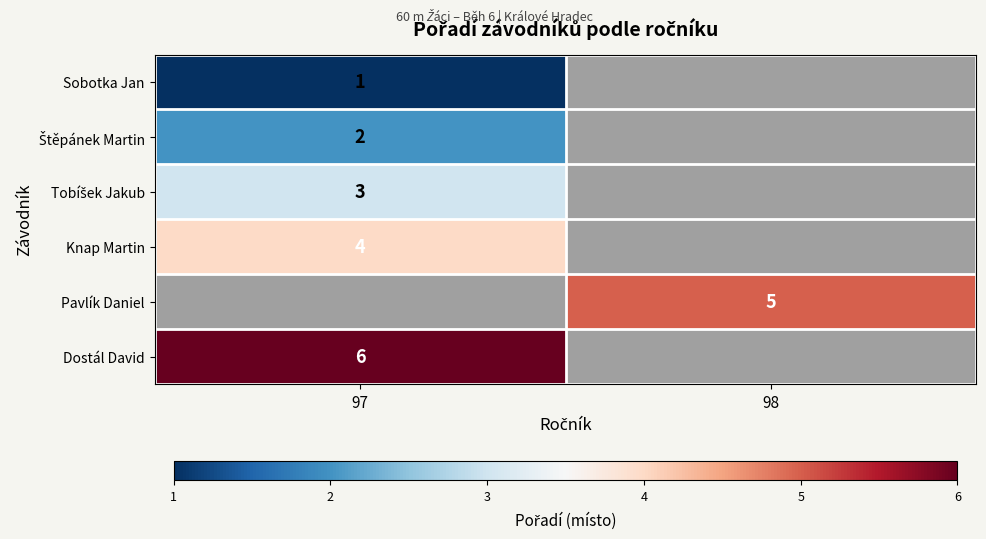

Is it true that Knap Martin equals 1 at 97?

False